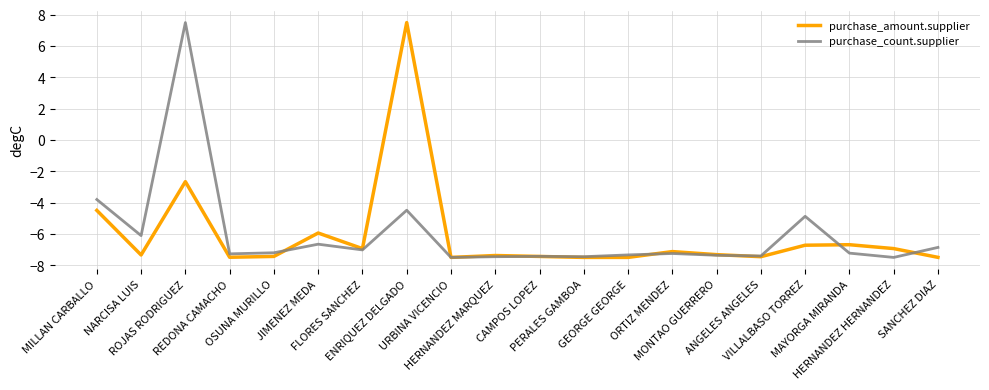

What is the minimum value shown in the chart?

-7.5